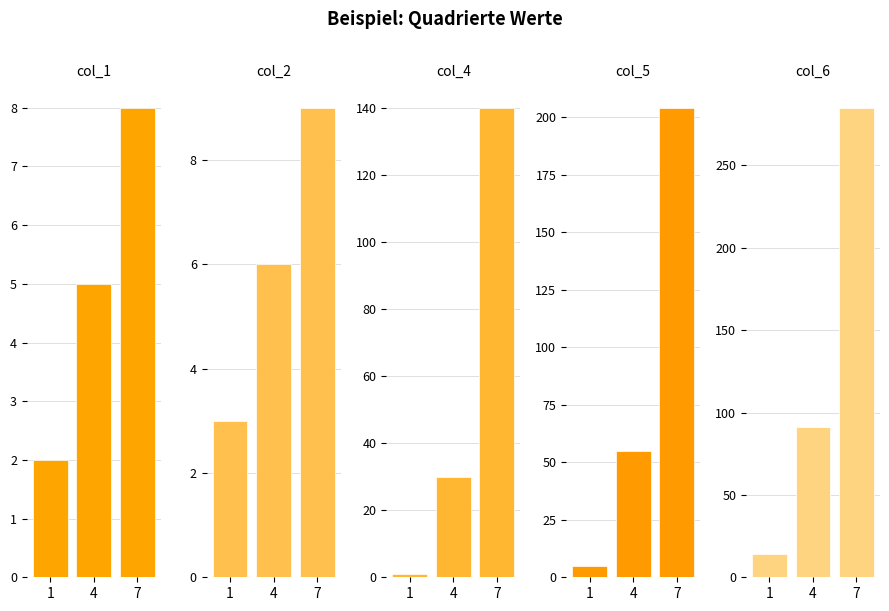

True or false: col_4 has a value of 1 at 1.

False